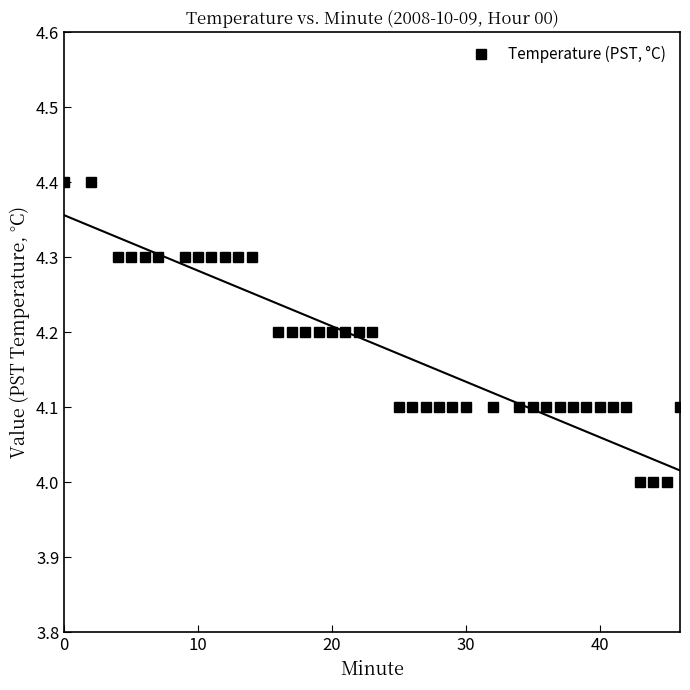

Reading left to right, list all the values displayed in this chart.

4.4	4.4	4.3	4.3	4.3	4.3	4.3	4.3	4.3	4.3	4.3	4.3	4.2	4.2	4.2	4.2	4.2	4.2	4.2	4.2	4.1	4.1	4.1	4.1	4.1	4.1	4.1	4.1	4.1	4.1	4.1	4.1	4.1	4.1	4.1	4.1	4.0	4.0	4.0	4.1